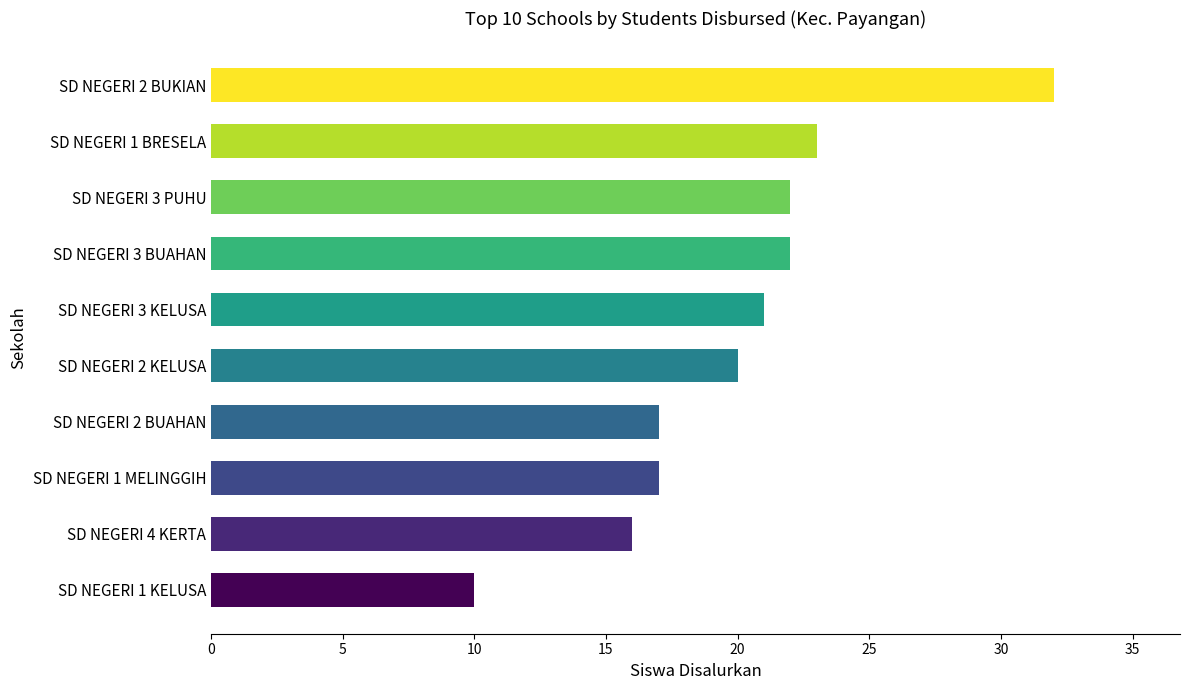

Reading bottom to top, transcribe all the data shown in this chart.

10	16	17	17	20	21	22	22	23	32